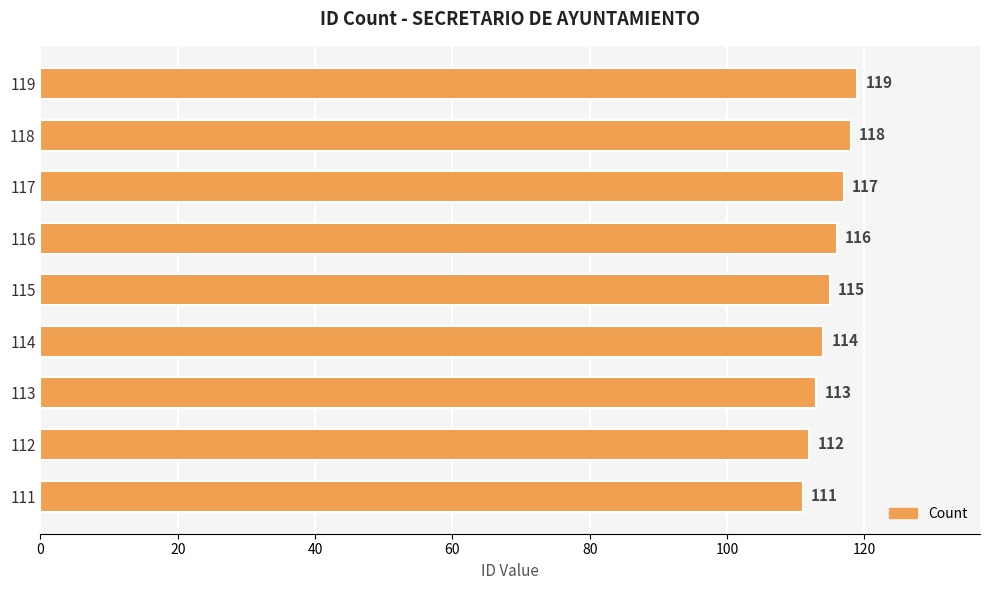

Is it true that the value at 112 is 112?

True